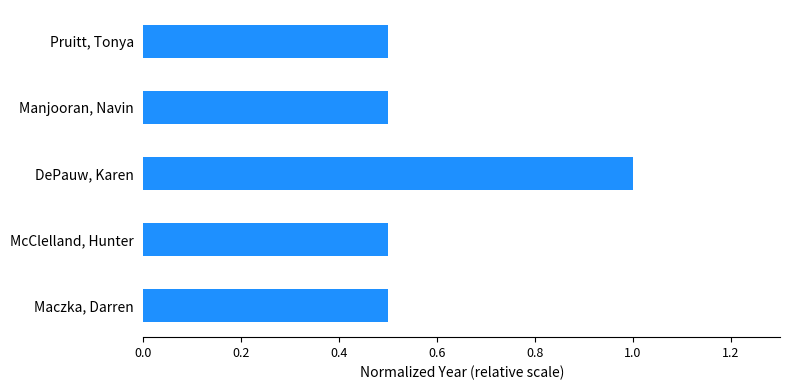

Does the chart contain any negative values?

No